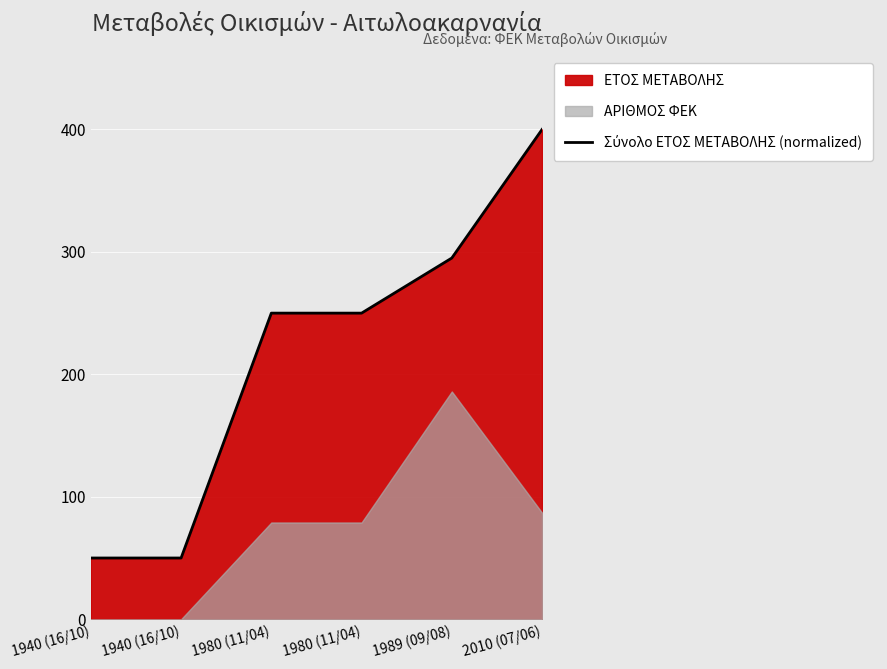

What is the label of the 6th point from the left?

2010 (07/06)